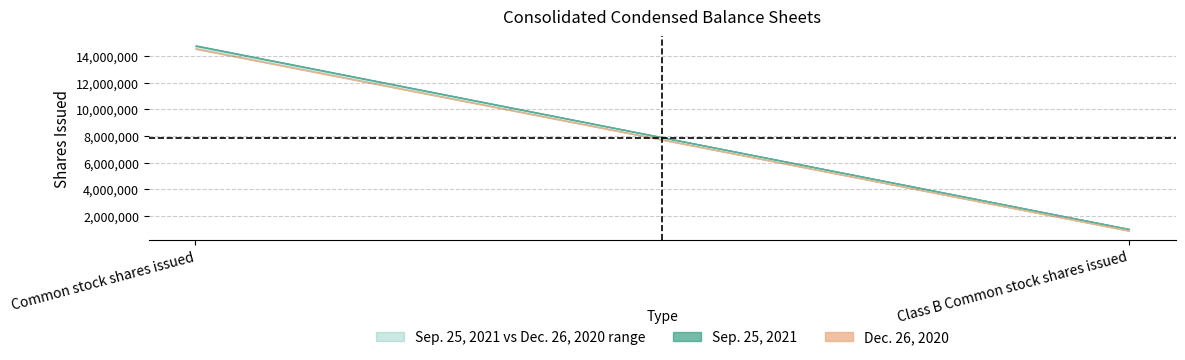

Which category has the lowest value in the Sep. 25, 2021 series?

Class B Common stock shares issued